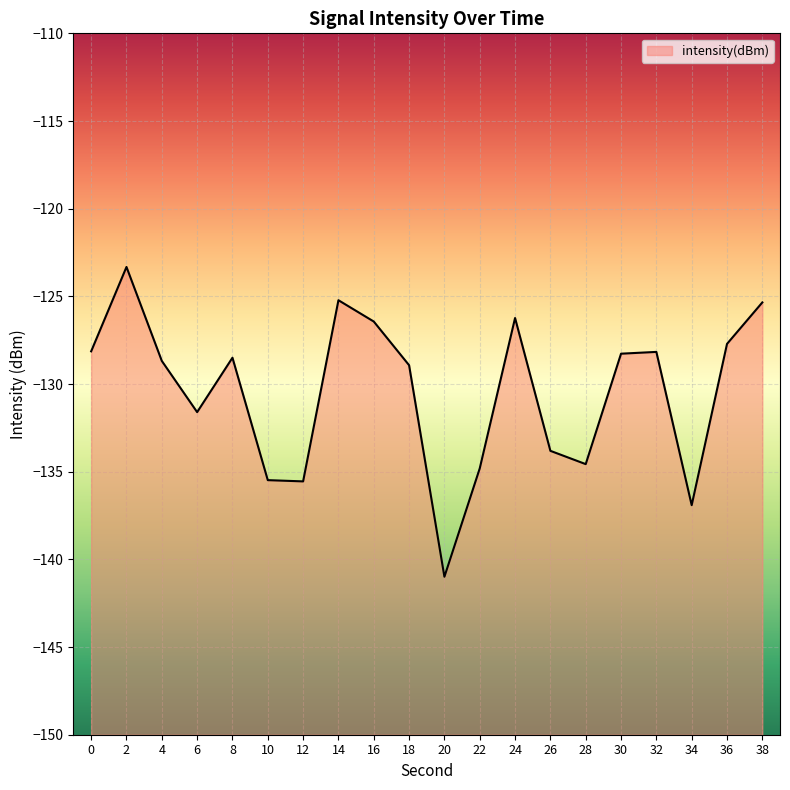

Read the value at 28.

-134.6